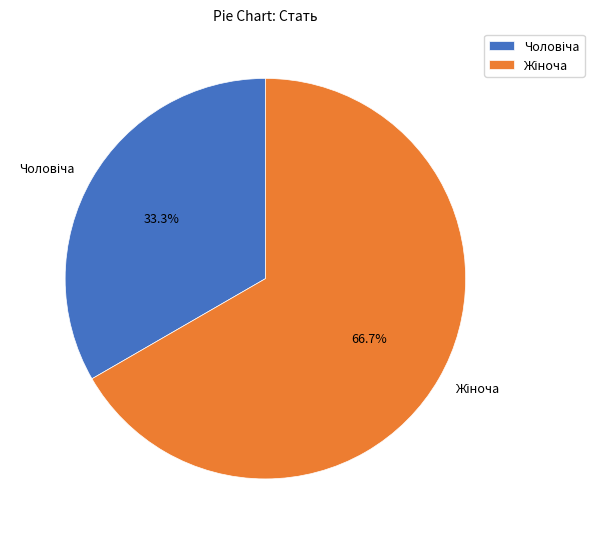

Count the number of slices in the pie.

2